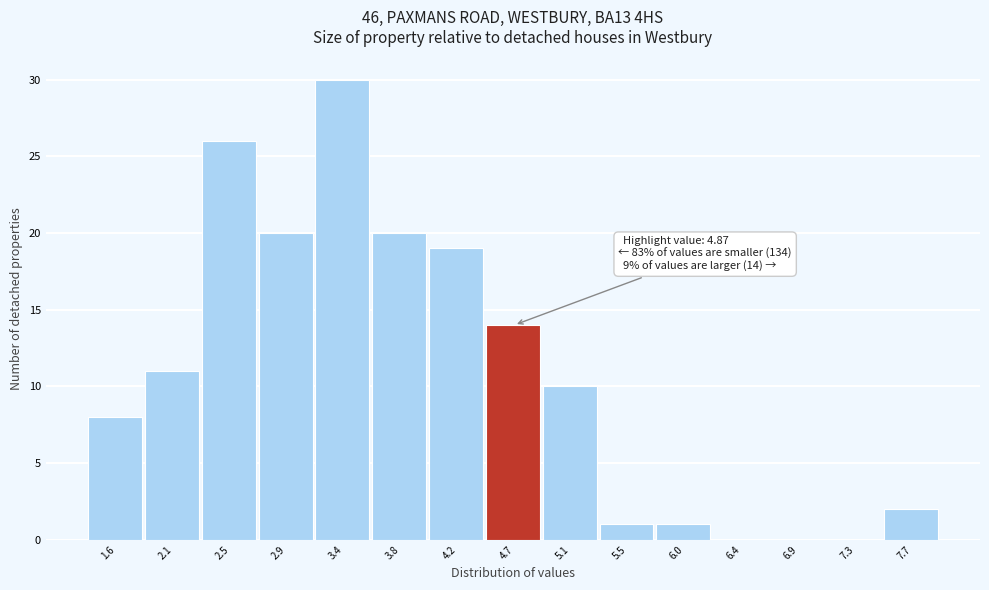

Which range on the x-axis has the tallest bar?

3.15 to 3.60